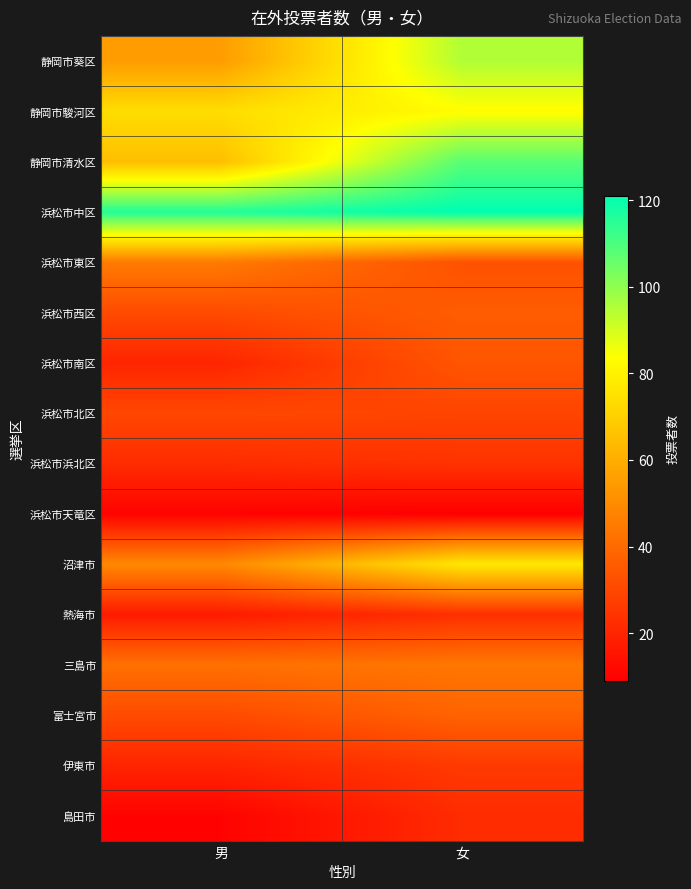

Reading left to right, extract all data points from this chart.

静岡市葵区: 男=55	女=95
静岡市駿河区: 男=74	女=83
静岡市清水区: 男=65	女=108
浜松市中区: 男=116	女=121
浜松市東区: 男=45	女=33
浜松市西区: 男=31	女=36
浜松市南区: 男=20	女=34
浜松市北区: 男=30	女=29
浜松市浜北区: 男=22	女=24
浜松市天竜区: 男=10	女=9
沼津市: 男=49	女=77
熱海市: 男=17	女=23
三島市: 男=42	女=44
富士宮市: 男=31	女=38
伊東市: 男=20	女=26
島田市: 男=10	女=22